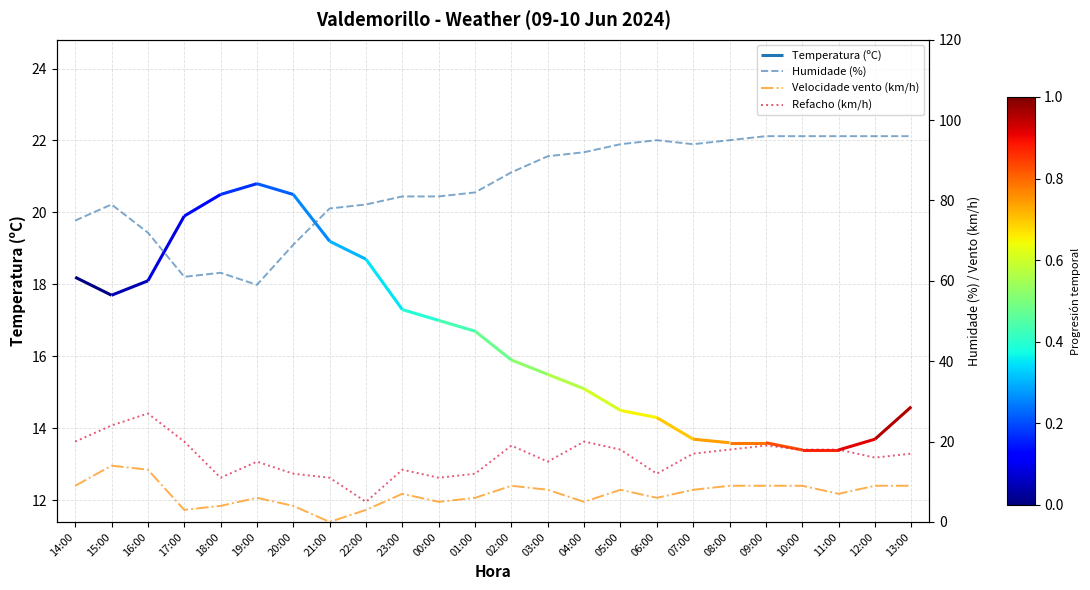

Between 06:00 and 02:00, which is larger?

06:00